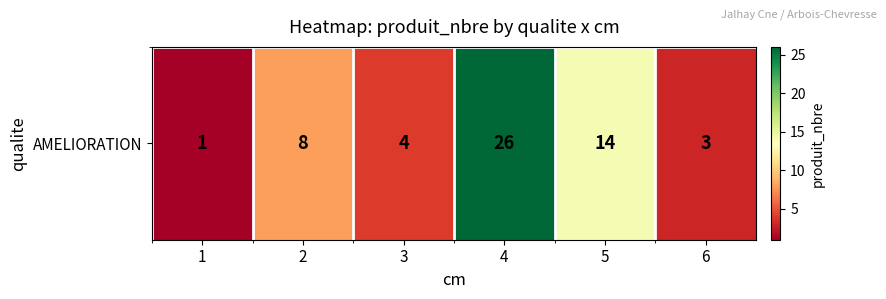

What value does the data have at 5, to the nearest 5?

15